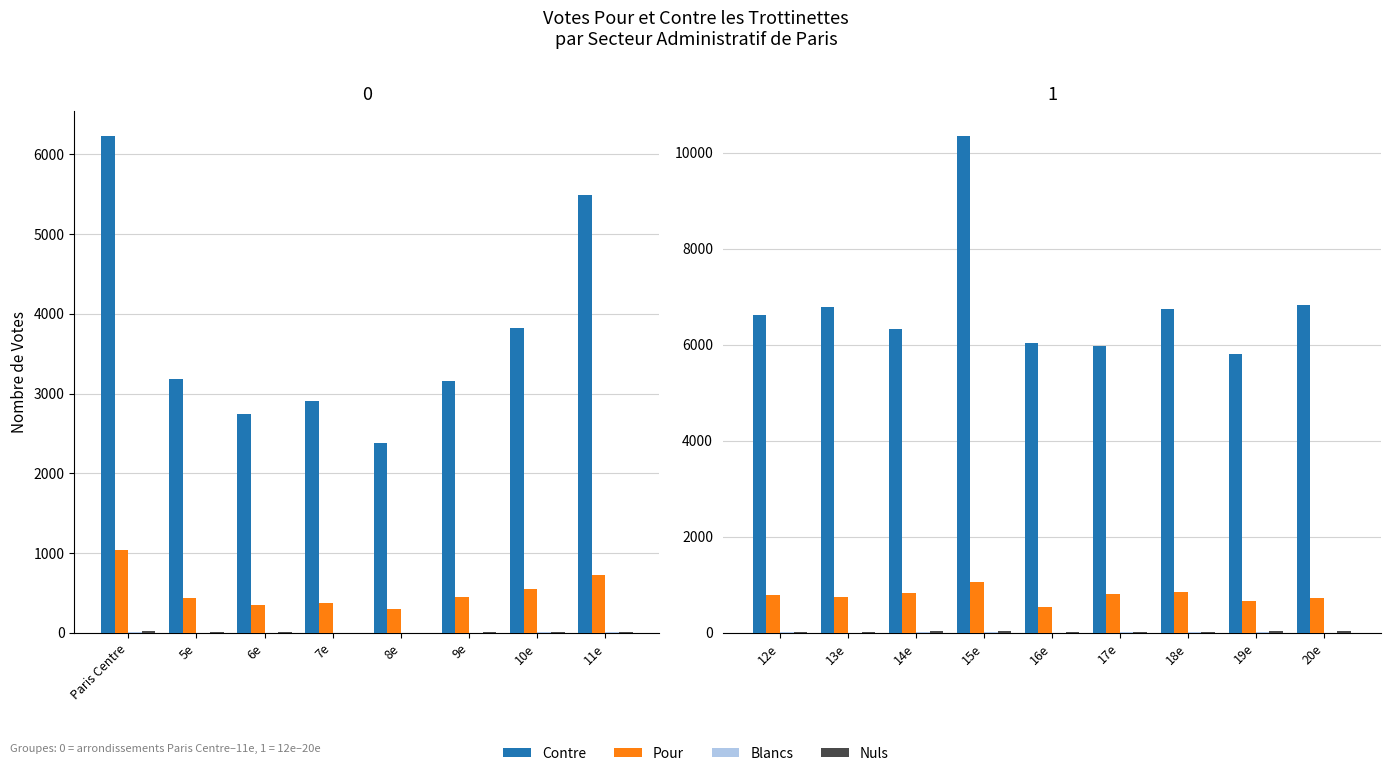

What is the value of the Contre bar at the 8th from the left?

5815